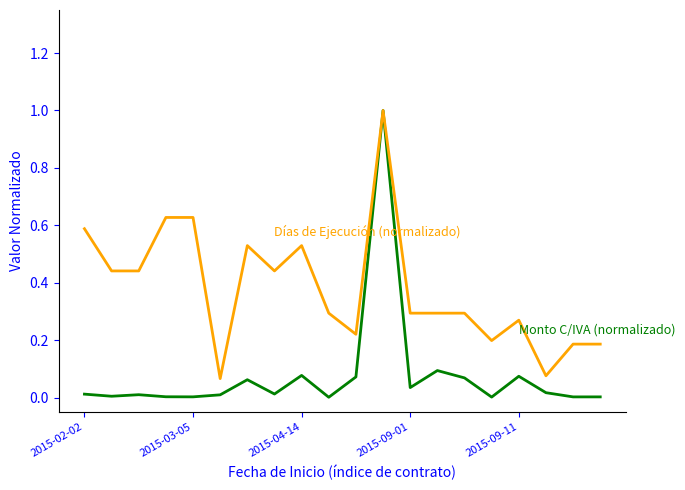

How many lines are shown in the chart?

2